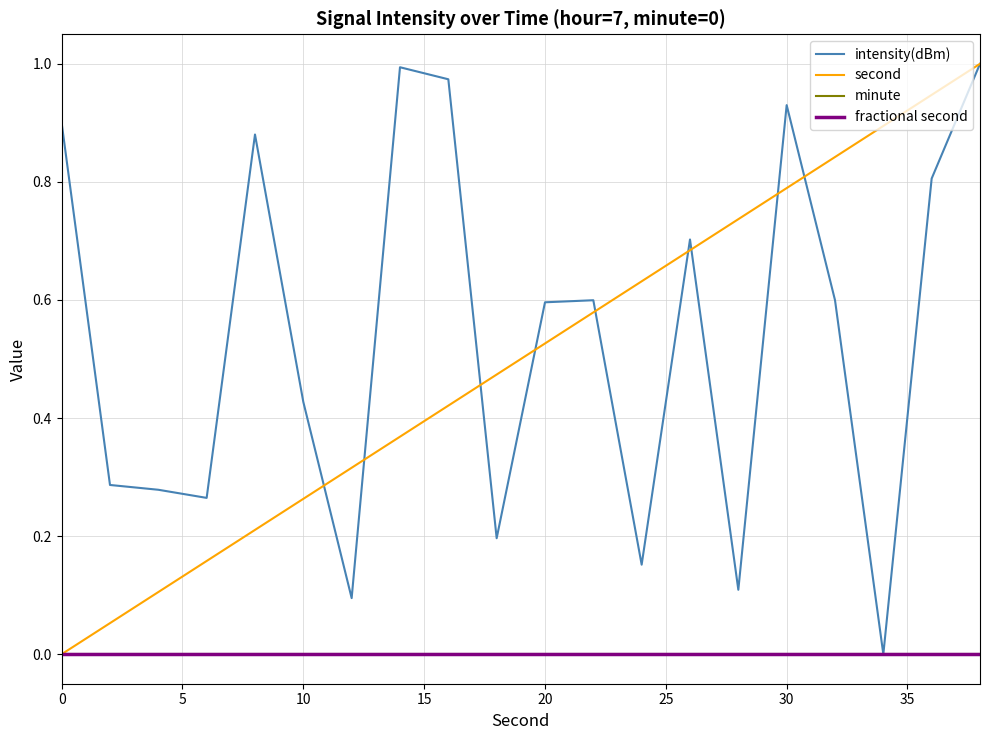

Reading left to right, list all the values displayed in this chart.

intensity(dBm): 0.9	0.3	0.3	0.3	0.9	0.4	0.1	1.0	1.0	0.2	0.6	0.6	0.2	0.7	0.1	0.9	0.6	0.0	0.8	1.0
second: 0.0	0.1	0.1	0.2	0.2	0.3	0.3	0.4	0.4	0.5	0.5	0.6	0.6	0.7	0.7	0.8	0.8	0.9	0.9	1.0
minute: 0.0	0.0	0.0	0.0	0.0	0.0	0.0	0.0	0.0	0.0	0.0	0.0	0.0	0.0	0.0	0.0	0.0	0.0	0.0	0.0
fractional second: 0.0	0.0	0.0	0.0	0.0	0.0	0.0	0.0	0.0	0.0	0.0	0.0	0.0	0.0	0.0	0.0	0.0	0.0	0.0	0.0